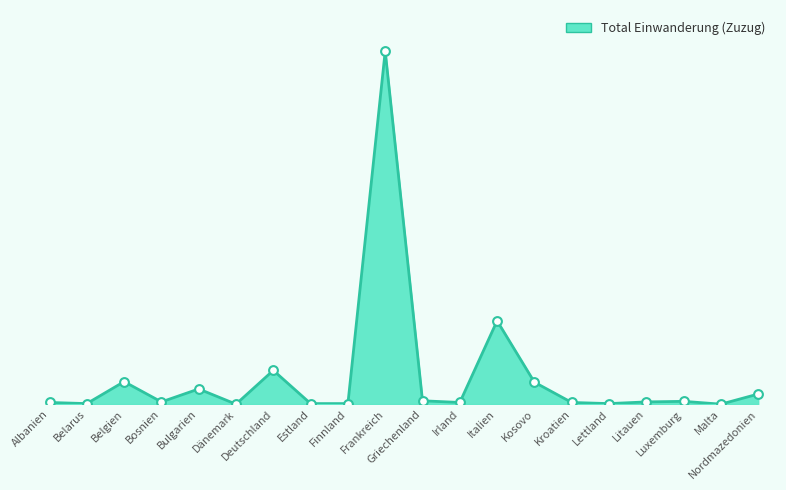

What is the ratio of the value at Luxemburg to the value at Estland?

5.0